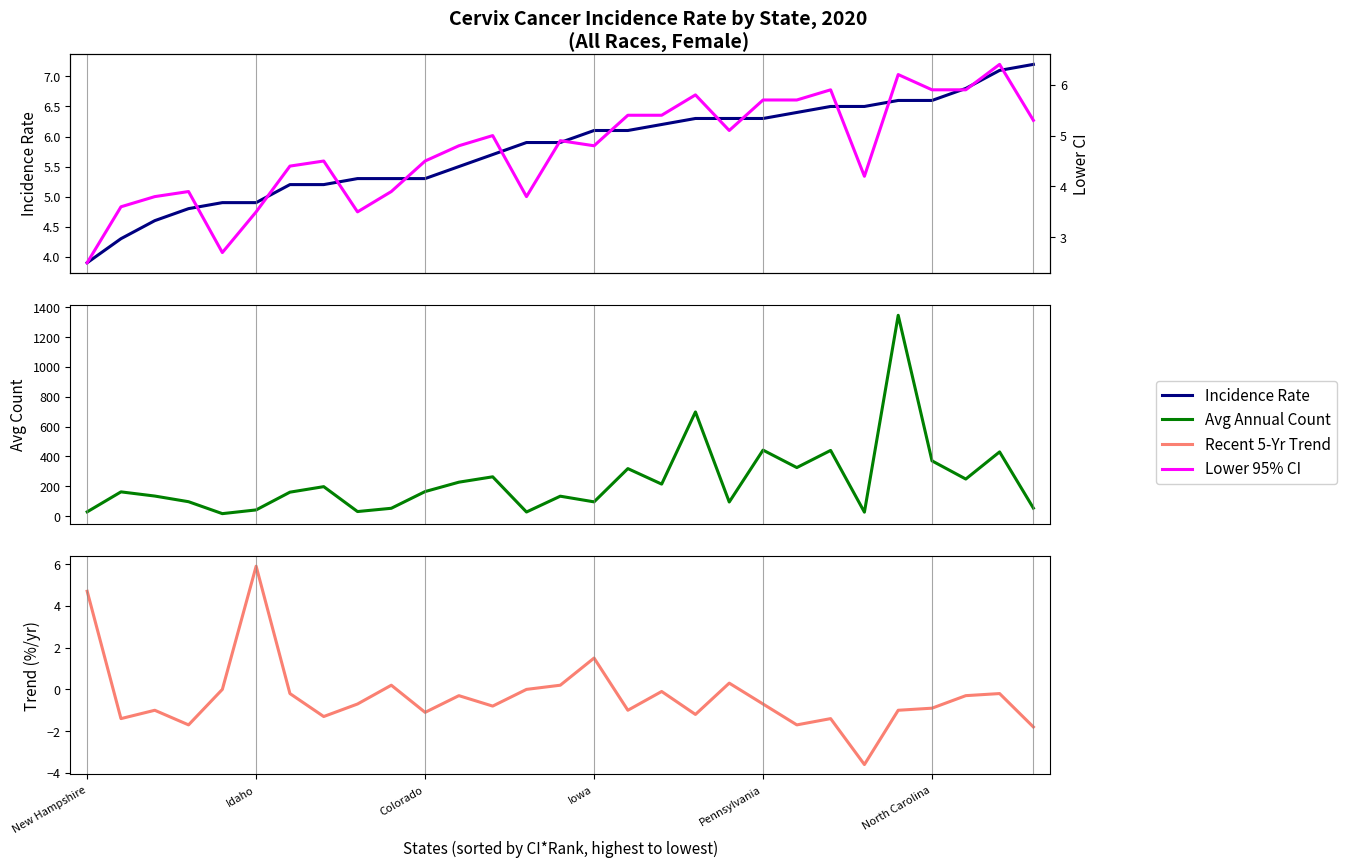

At which label does Lower 95% CI reach its minimum?

New Hampshire